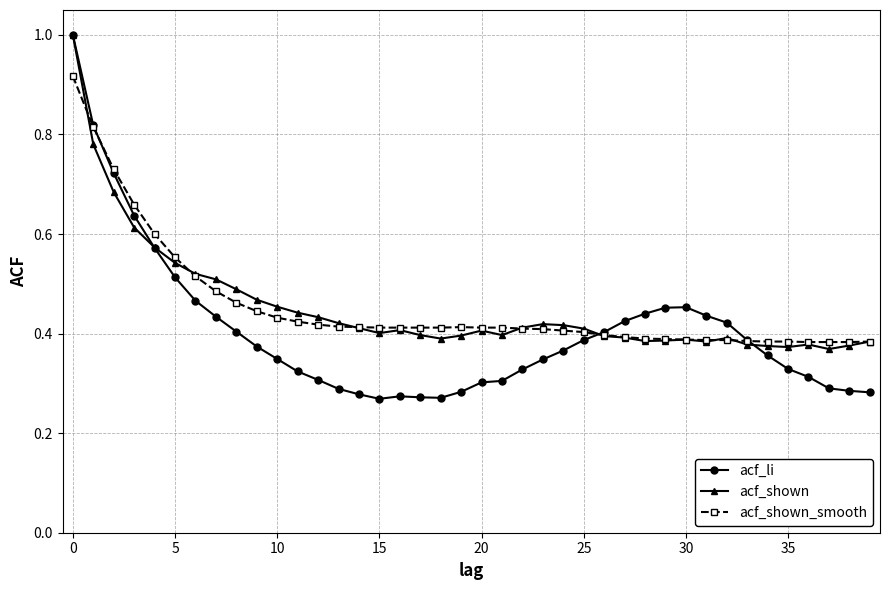

Which series has the largest range (max minus min)?

acf_li